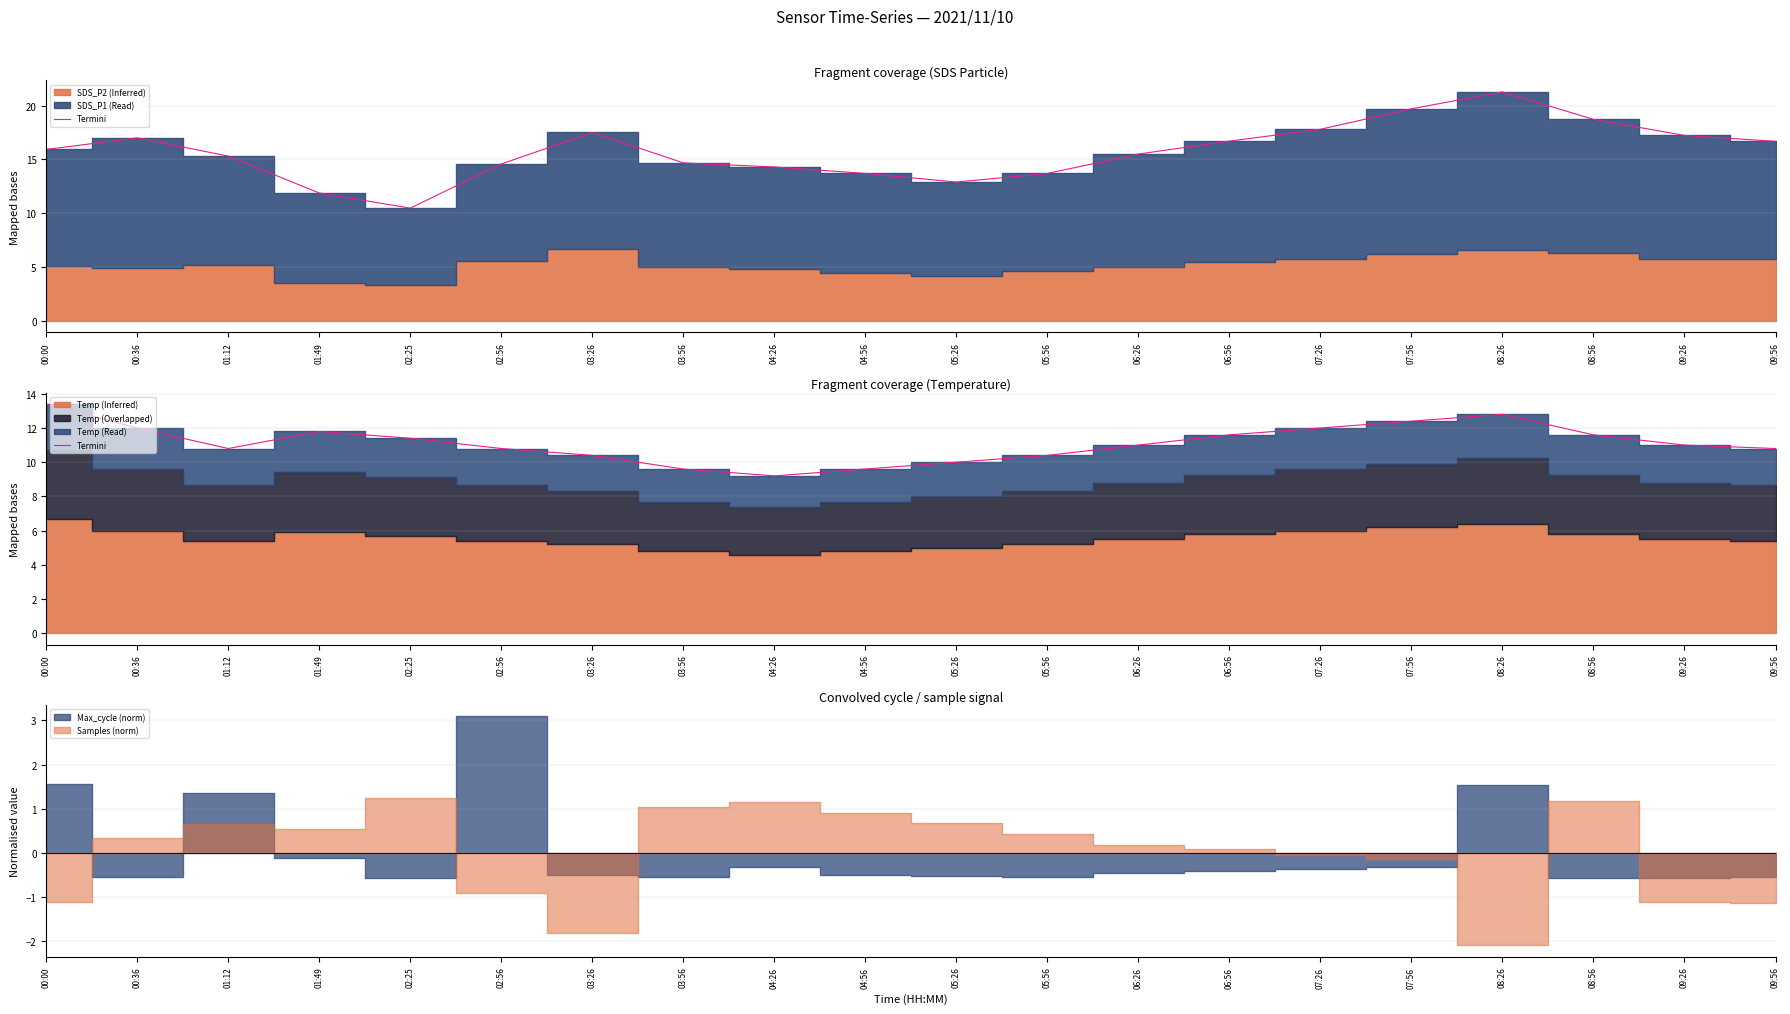

Between 07:26 and 07:56, which is larger?

07:56